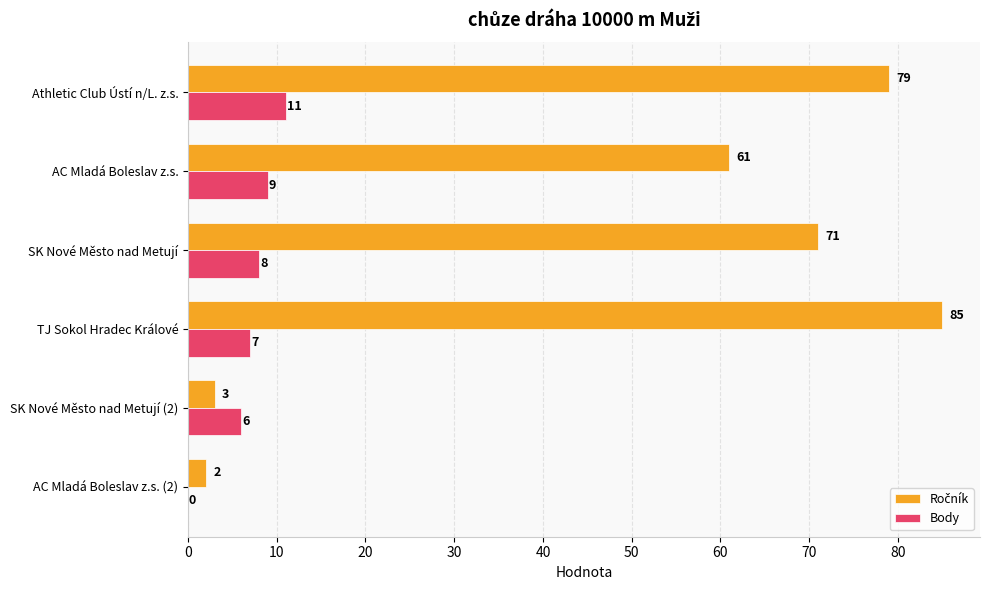

At which label is Body closest to 5?

SK Nové Město nad Metují (2)